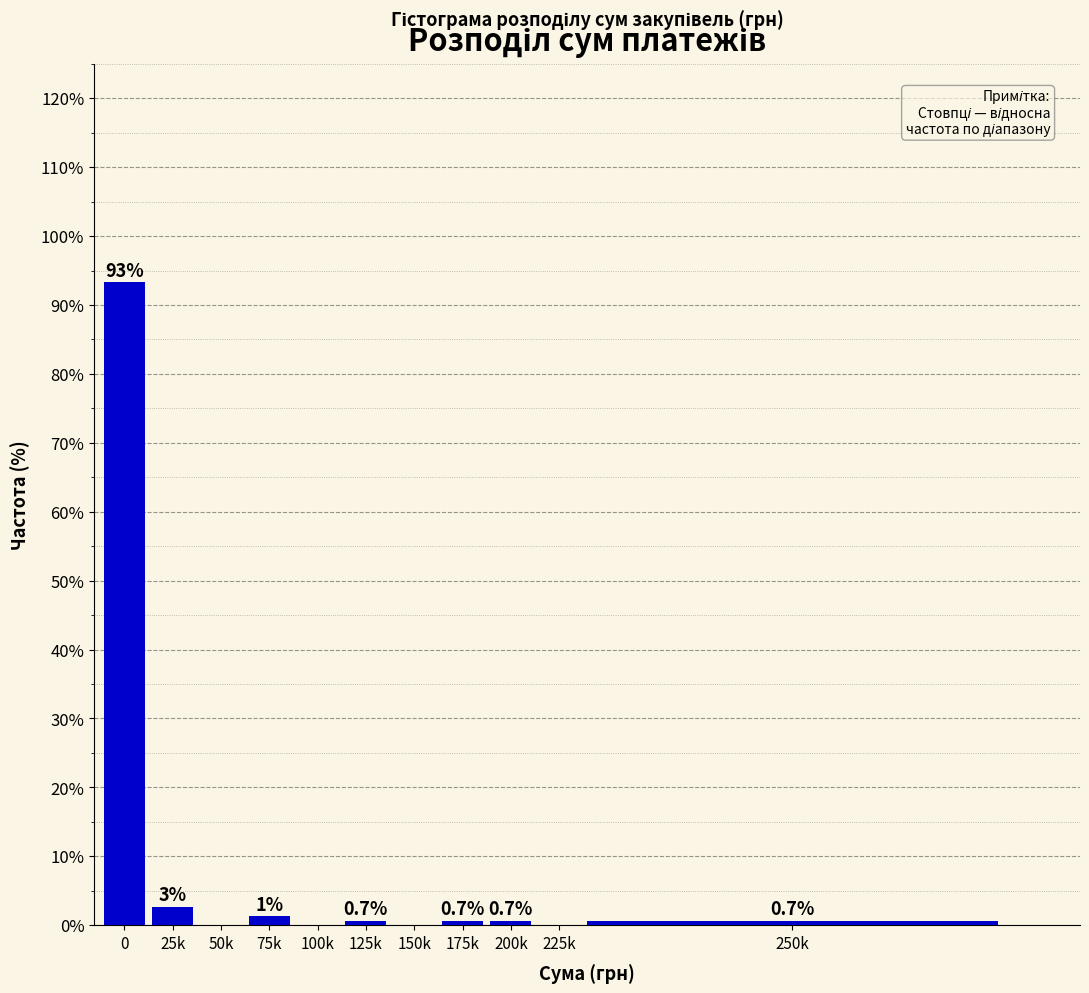

What is the change in value from 75k to 150k?

-1.3